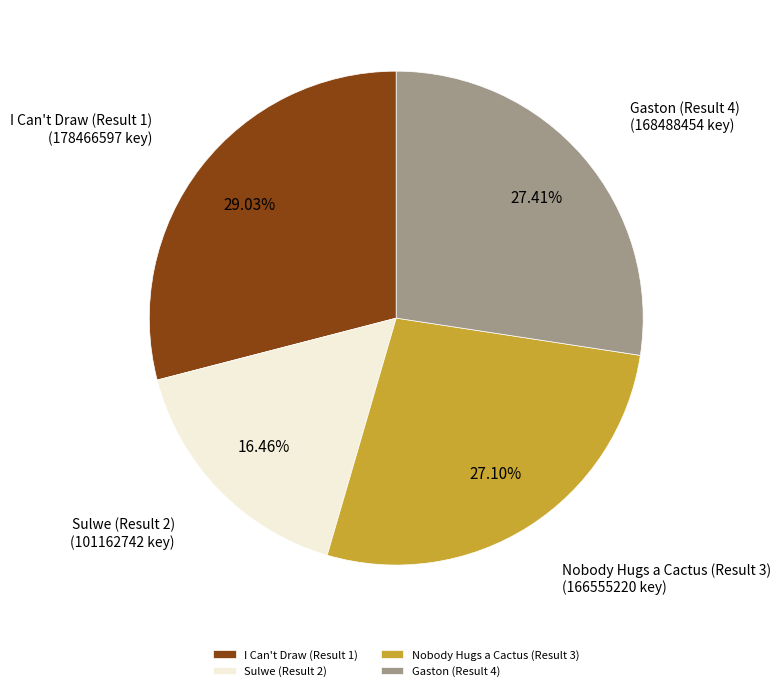

What is the ratio of the value at Sulwe (Result 2) to the value at Nobody Hugs a Cactus (Result 3)?

0.6